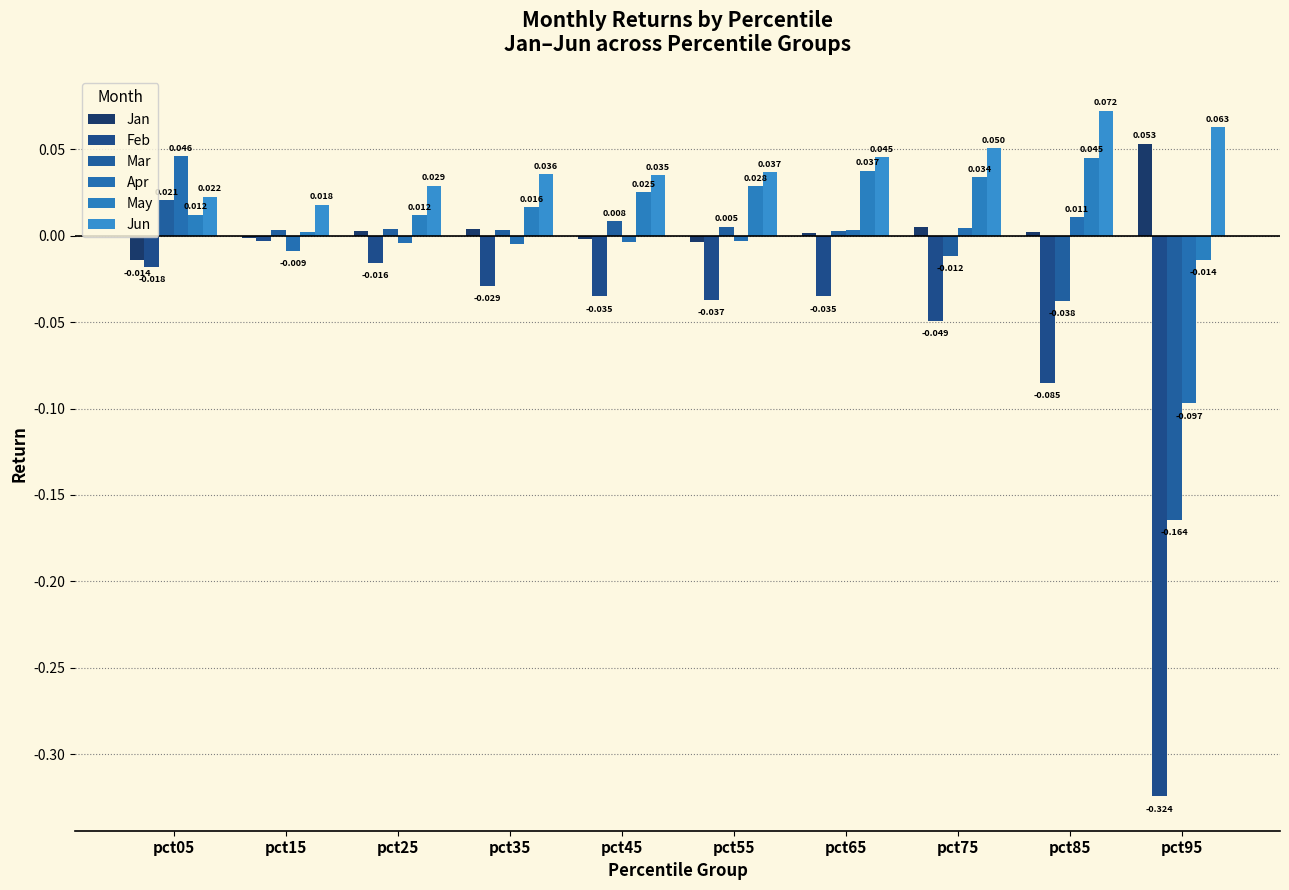

How many groups of bars are there?

10